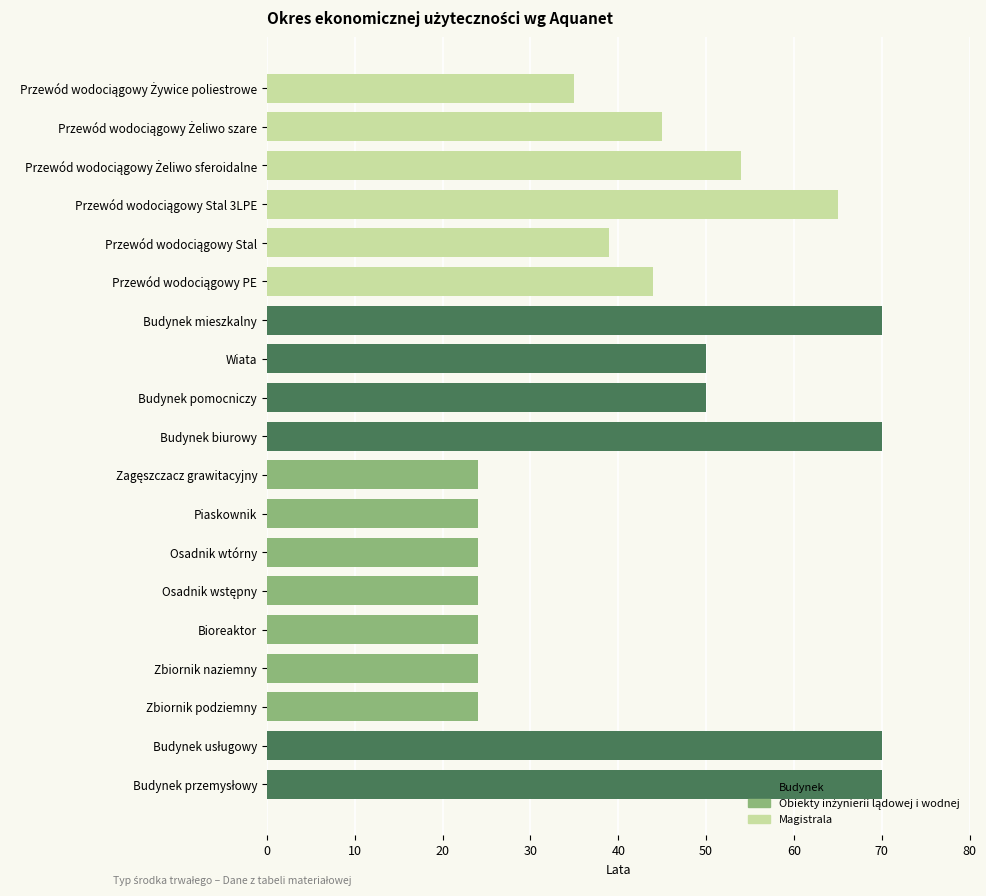

What is the average value?

44